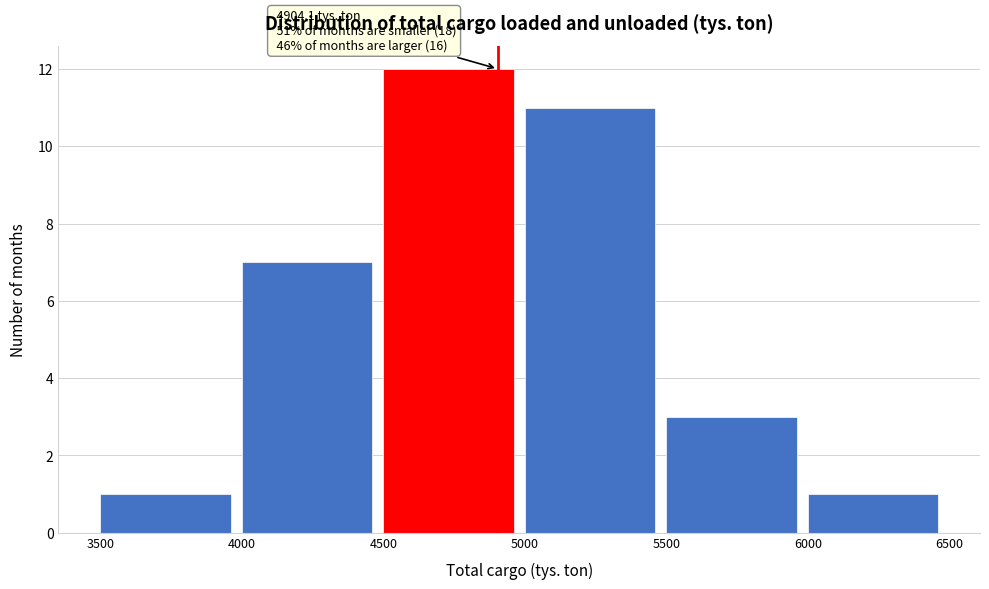

Over which range of the x-axis is the bar tallest?

4500 to 5000